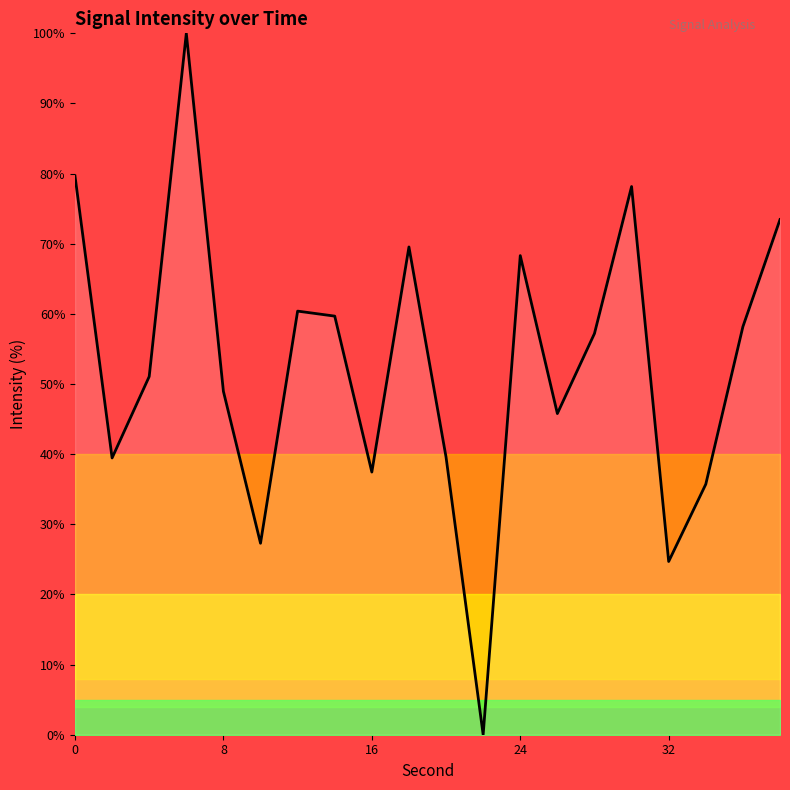

What is the difference between the maximum and minimum values?

100.0